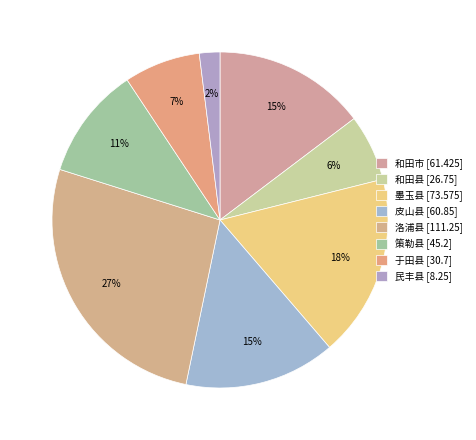

To the nearest percent, what is the difference between the 皮山县 and 策勒县 slice percentages?

4%